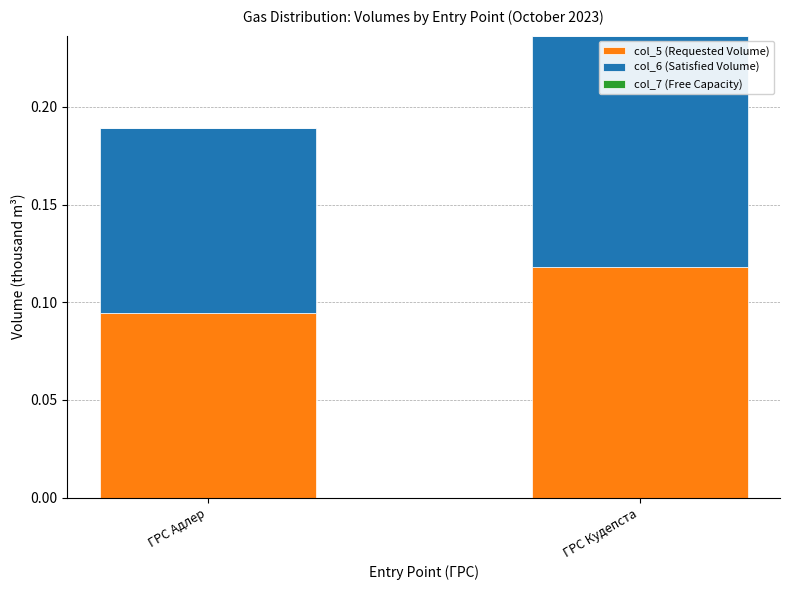

Is it true that col_5 (Requested Volume) equals 0.2 at ГРС Кудепста?

False